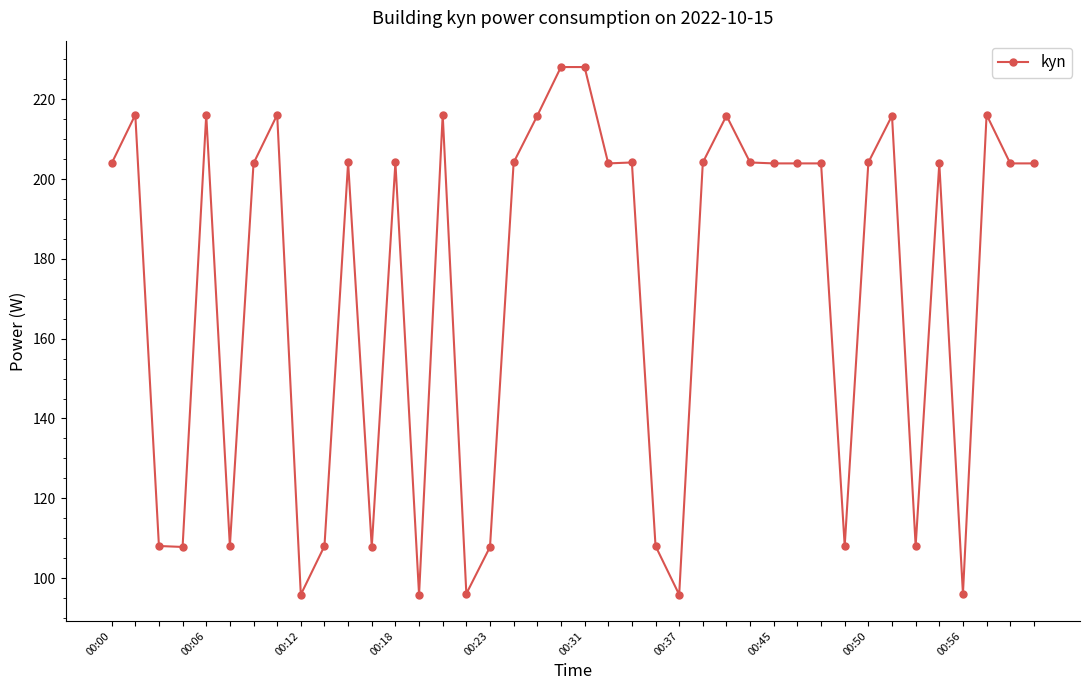

What is the smallest value displayed?

95.9